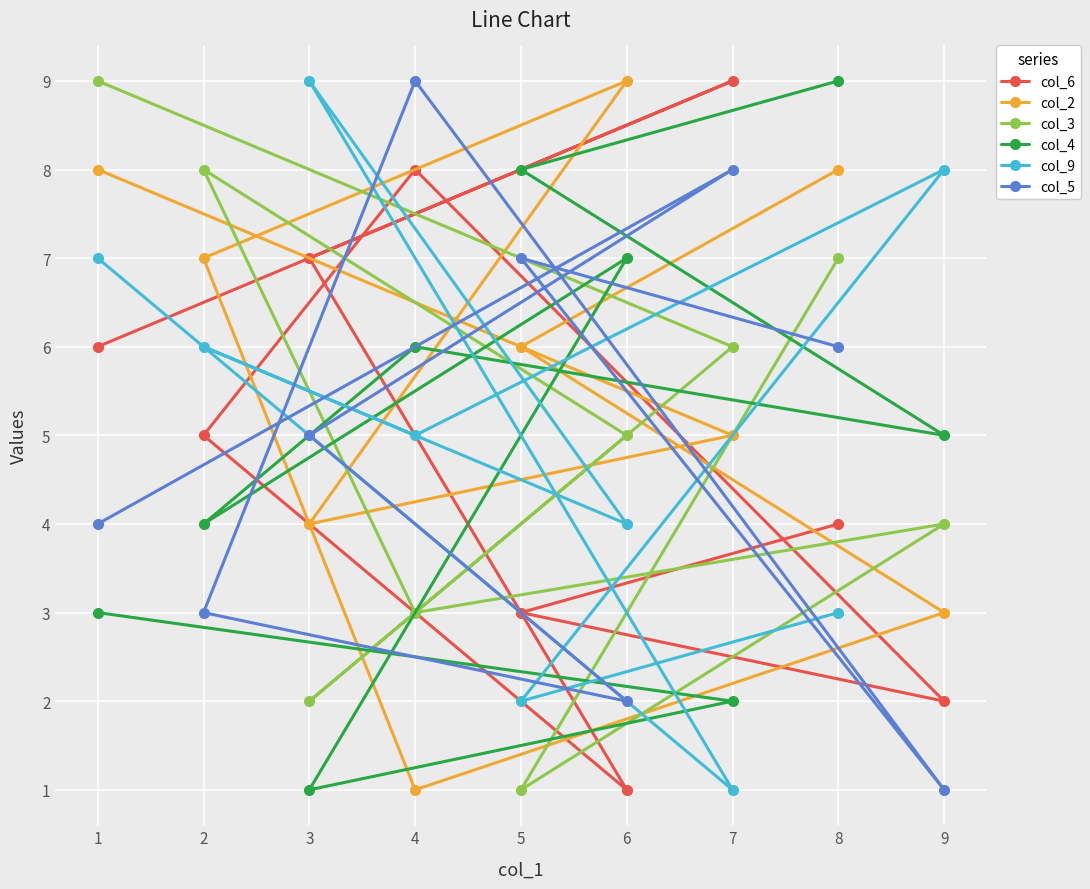

Read the col_6 value at 4.

8